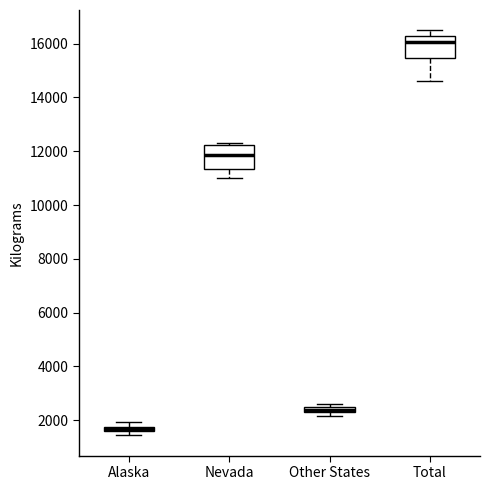

Where does the lower whisker of the box for Total end on the y-axis? The values are not printed on the chart, so give them approximately, as read against the axis.

14600